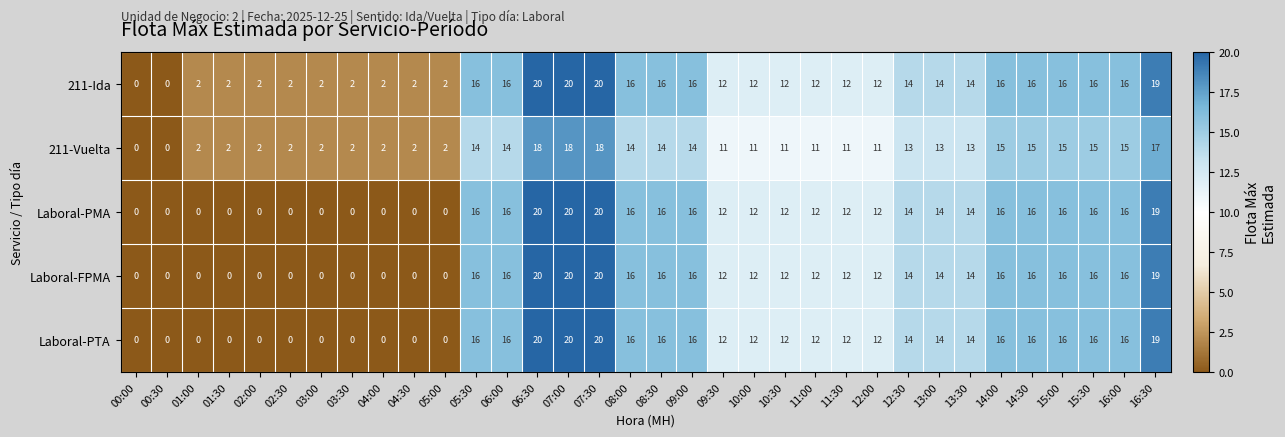

Is the value of 211-Ida at 16:00 greater than the value of Laboral-PTA at 09:30?

Yes